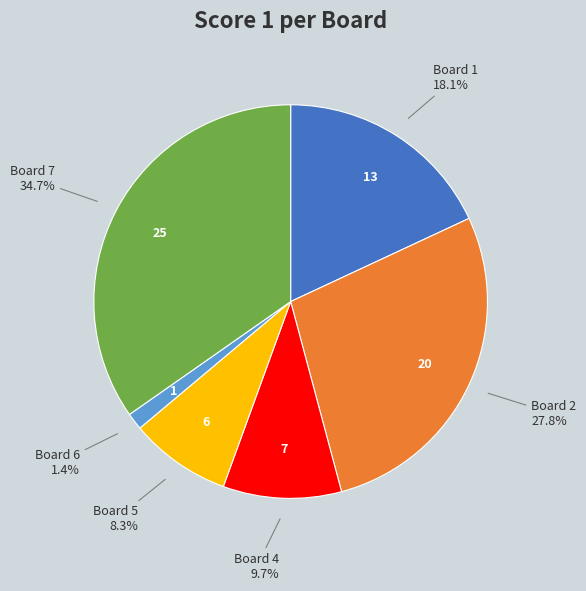

Is there a majority slice in this chart?

No